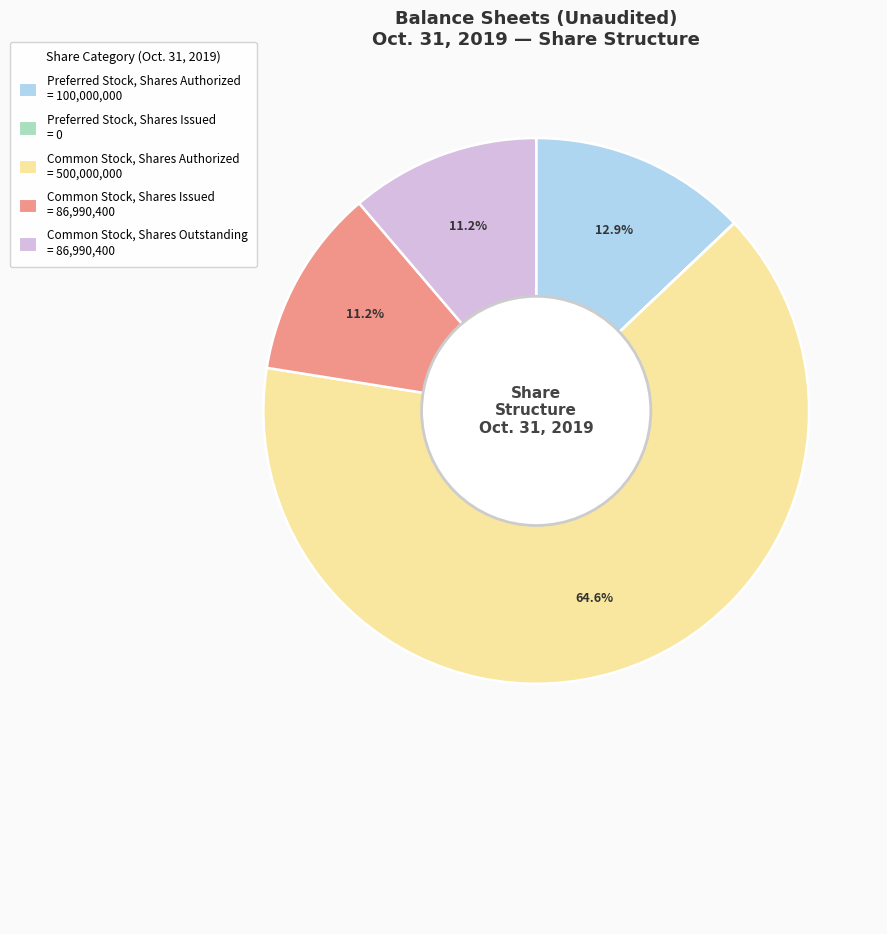

Which has a higher value, Common Stock, Shares Issued or Preferred Stock, Shares Authorized?

Preferred Stock, Shares Authorized